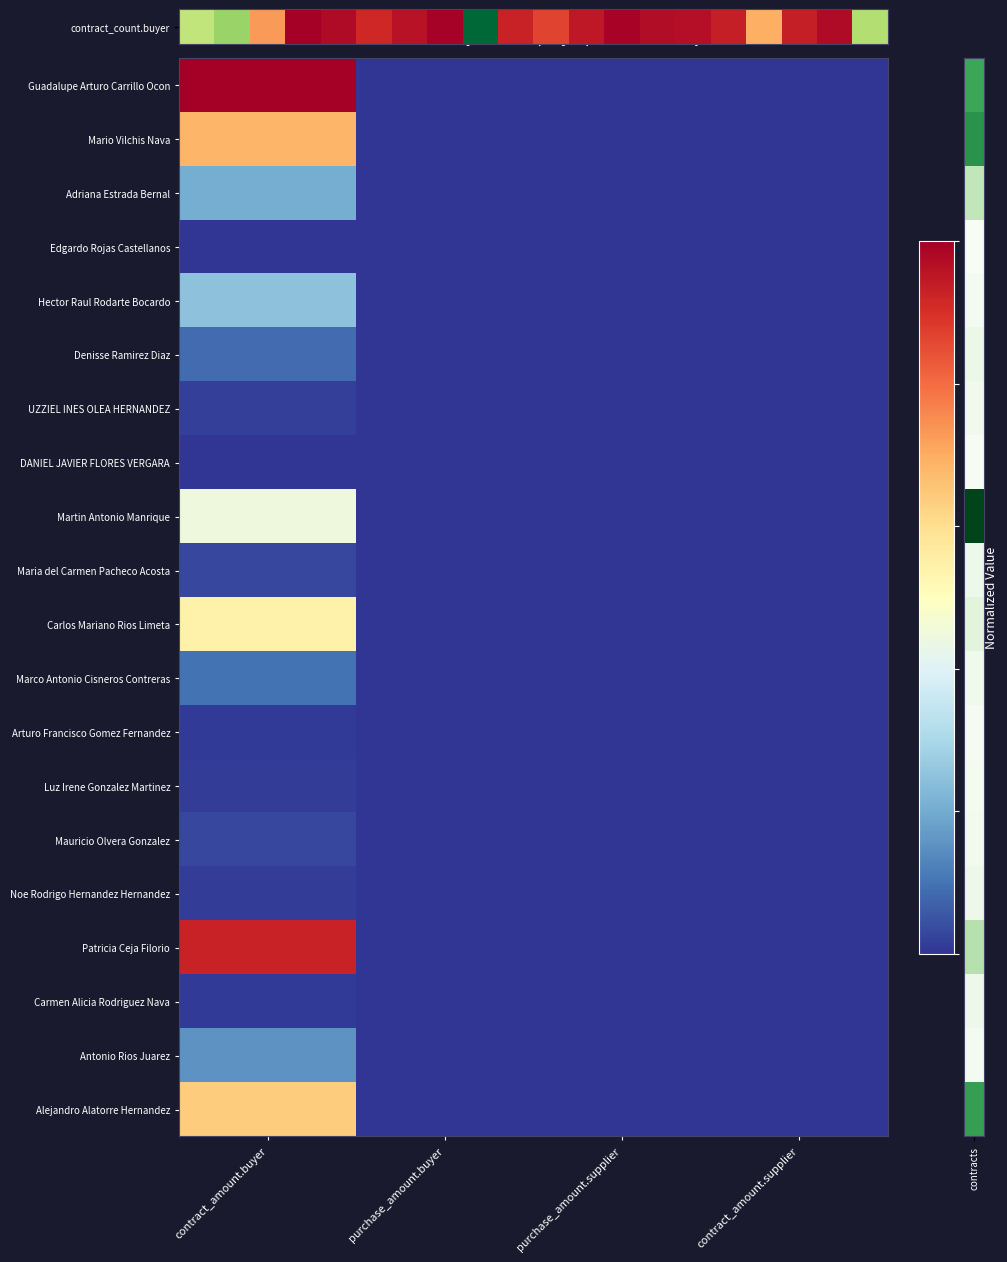

Is the value of Antonio Rios Juarez at contract_amount.buyer greater than the value of Mauricio Olvera Gonzalez at contract_amount.supplier?

Yes